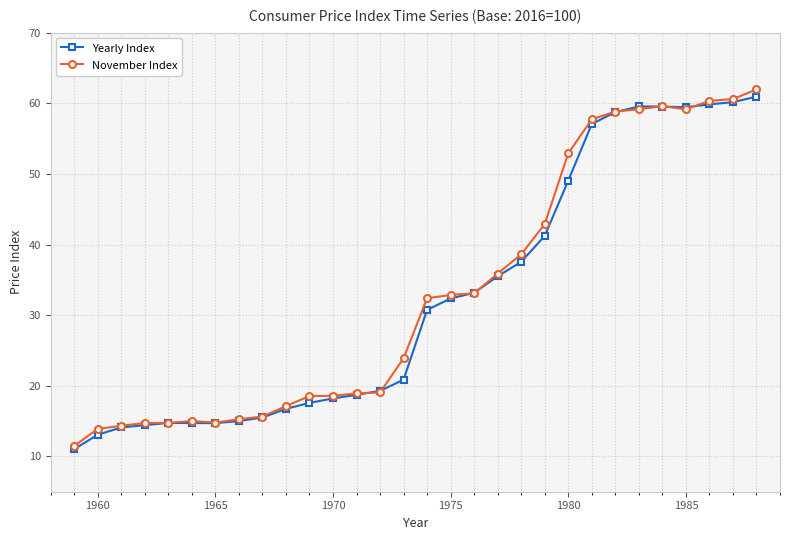

What is the value of the Yearly Index point at the 8th from the left?

15.0